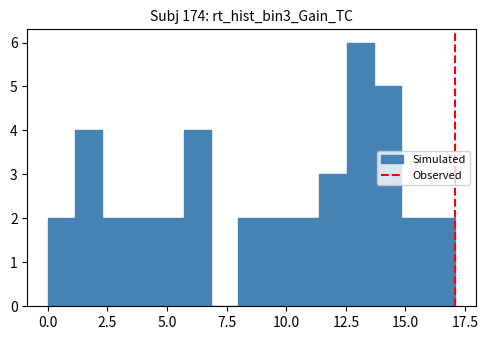

Around what value on the x-axis is the tallest bar? Give the approximate position of its centre, as read against the axis.

13.0